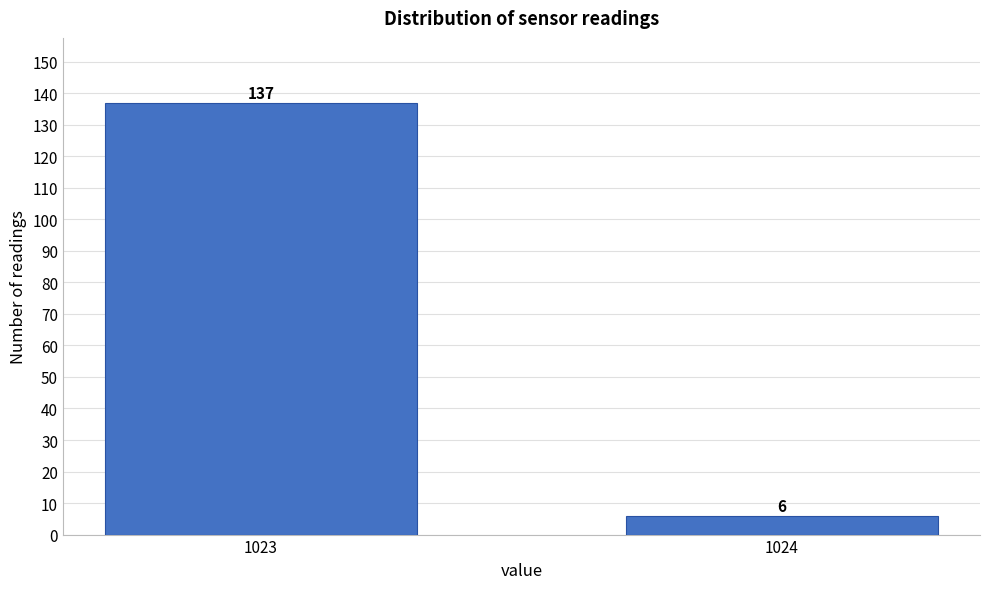

Reading left to right, list all the values displayed in this chart.

1023=137	1024=6